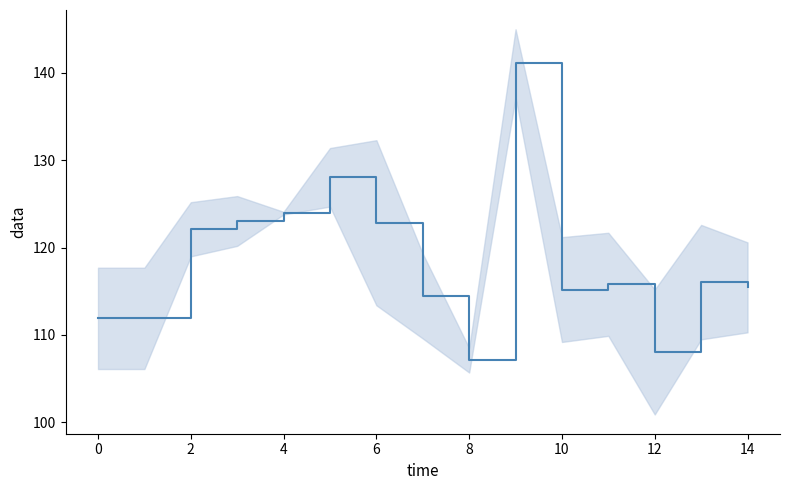

How many categories are shown in the chart?

15